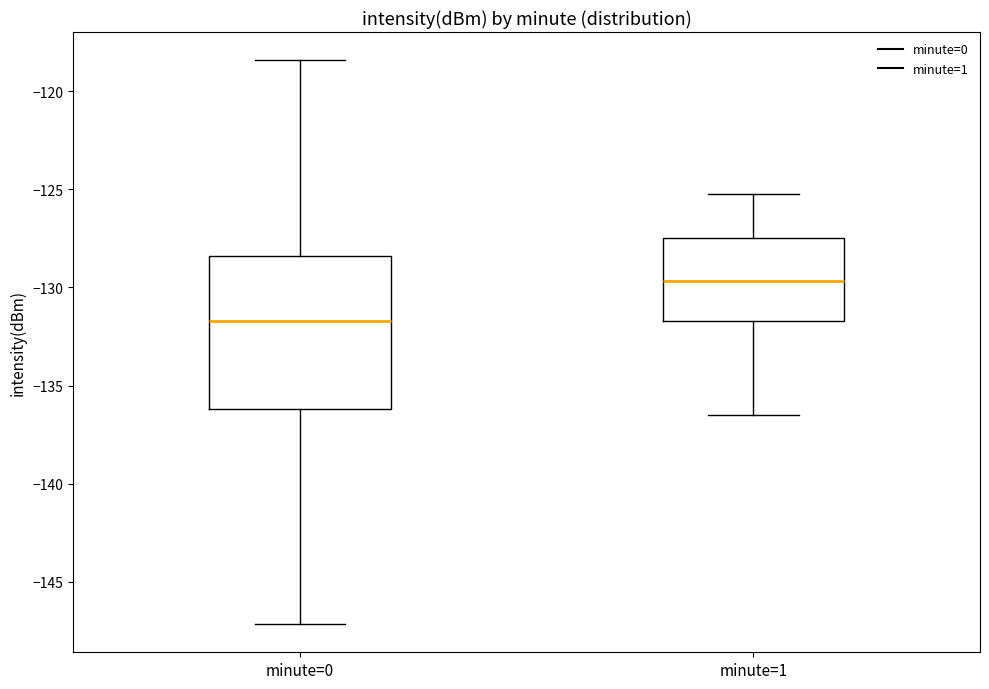

Reading left to right, transcribe this box plot: for each box, give where its median line is, the range the box spans, and where its two whiskers end, as read against the y-axis. The values are not printed on the chart, so give them approximately, as read against the axis.

minute=0: median -131.5, box -136.0 to -128.5, whiskers -147.0 to -118.5
minute=1: median -129.5, box -131.5 to -127.5, whiskers -136.5 to -125.0